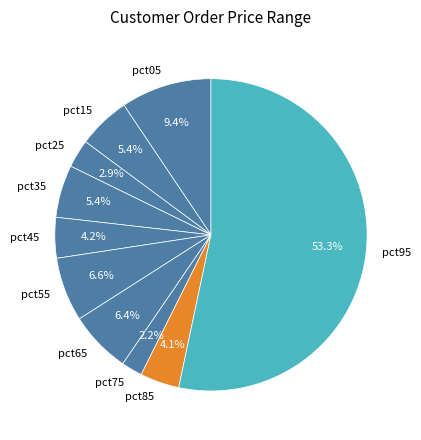

To the nearest percent, what is the difference between the pct15 and pct65 slice percentages?

1%